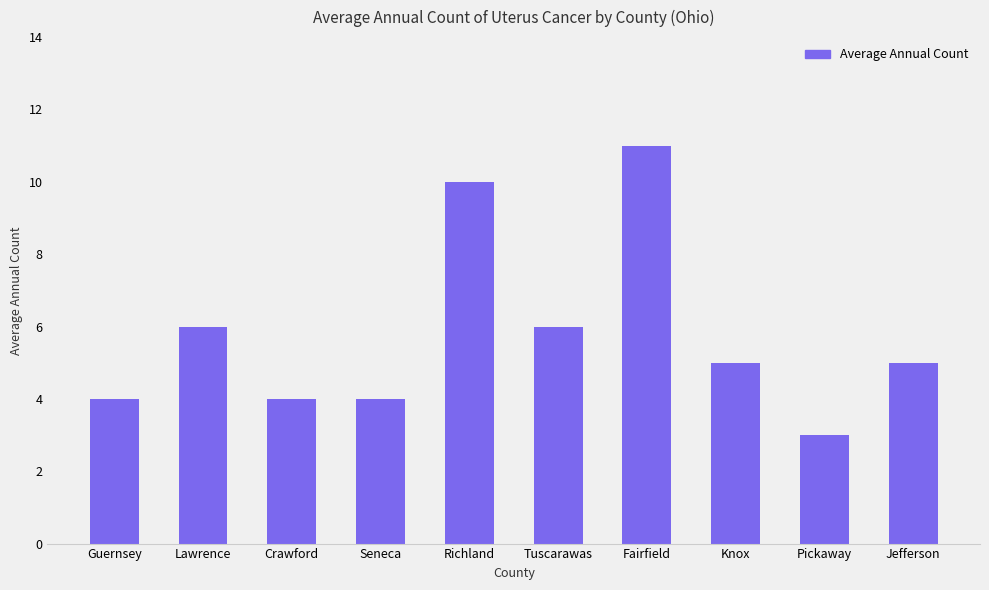

What is the smallest value displayed?

3